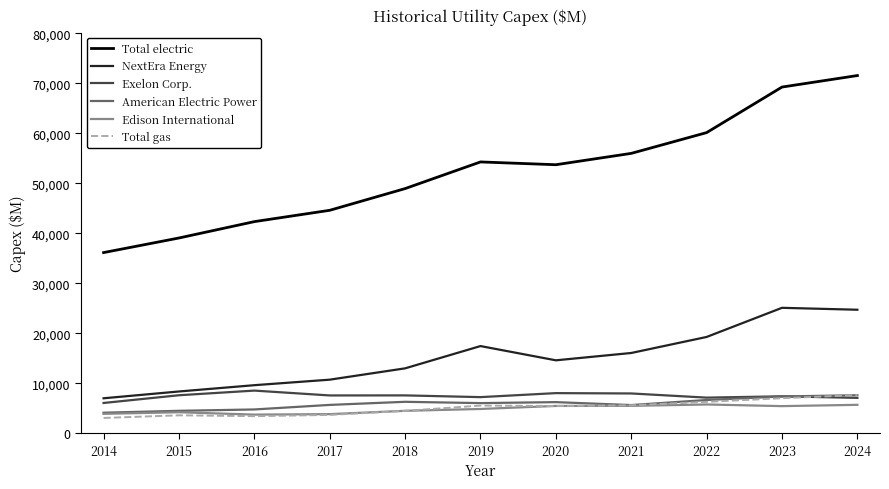

What is the difference between the maximum and minimum values in the Total electric series?

35414